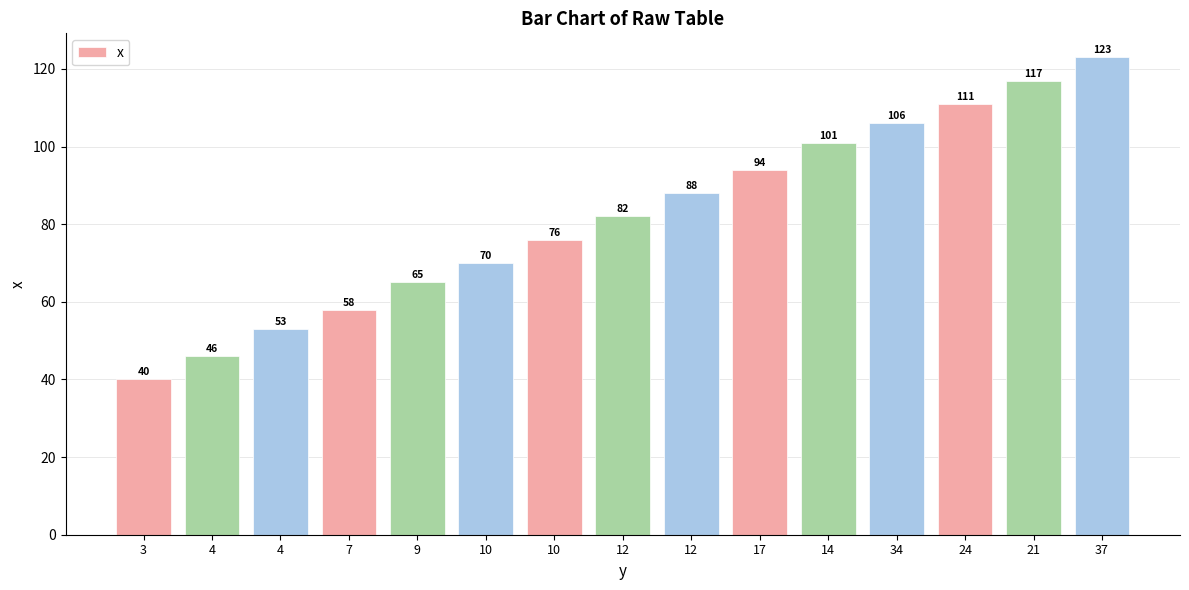

Count the number of categories in the chart.

15